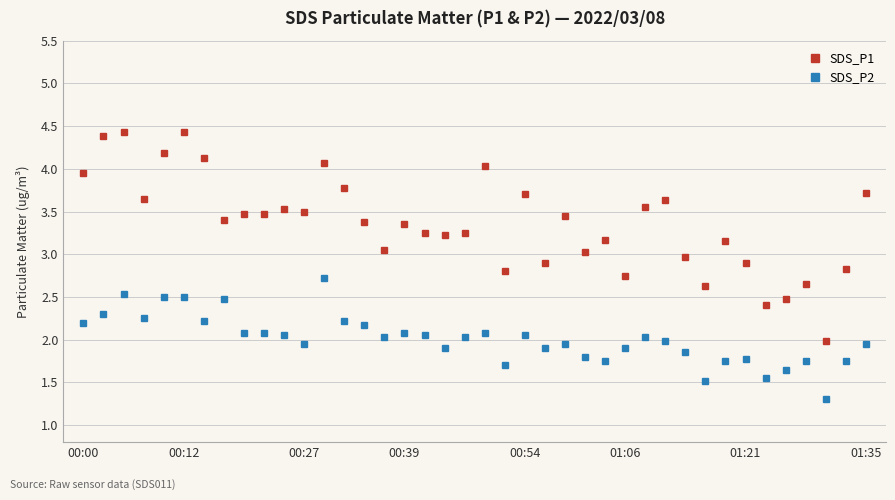

Rank the series by their maximum value, from lowest to highest.

SDS_P2, SDS_P1